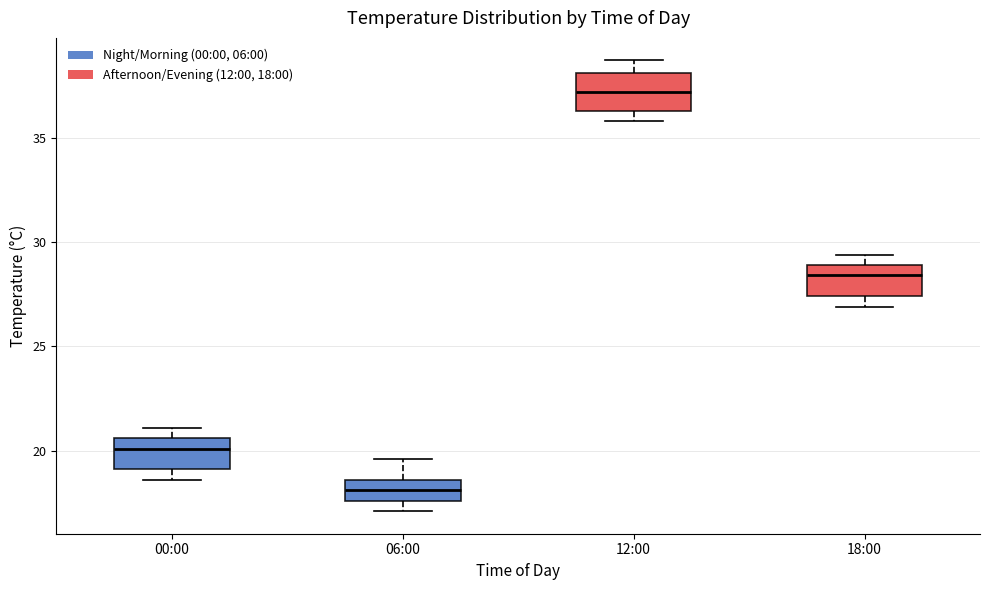

Reading left to right, transcribe this box plot: for each box, give where its median line is, the range the box spans, and where its two whiskers end, as read against the y-axis. The values are not printed on the chart, so give them approximately, as read against the axis.

00:00: median 20.0, box 19.0 to 20.5, whiskers 18.5 to 21.0
06:00: median 18.0, box 17.5 to 18.5, whiskers 17.0 to 19.5
12:00: median 37.0, box 36.5 to 38.0, whiskers 36.0 to 38.5
18:00: median 28.5, box 27.5 to 29.0, whiskers 27.0 to 29.5